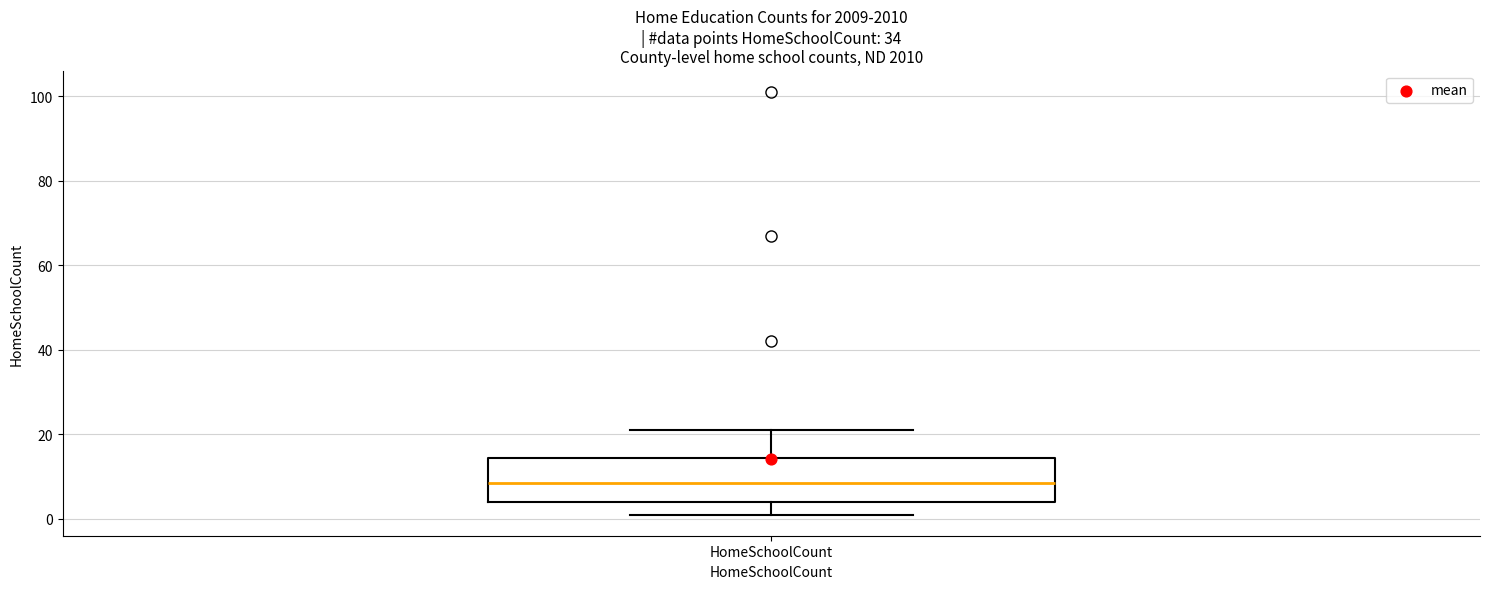

Read this box plot against the y-axis: the position of the median line, the range covered by the box, and the ends of both whiskers. The values are not printed on the chart, so give them approximately, as read against the axis.

median 8, box 4 to 14, whiskers 2 to 22